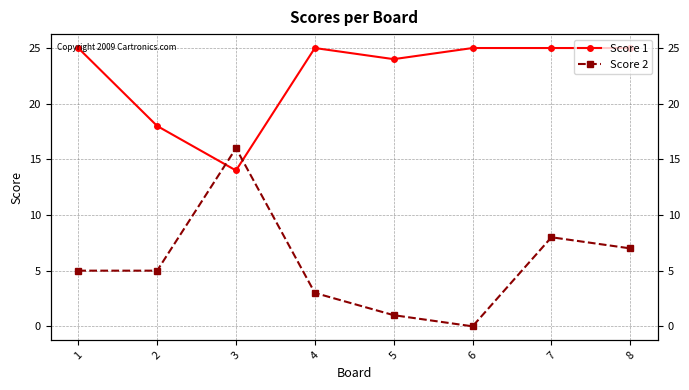

What is the average value of the Score 1 series?

23